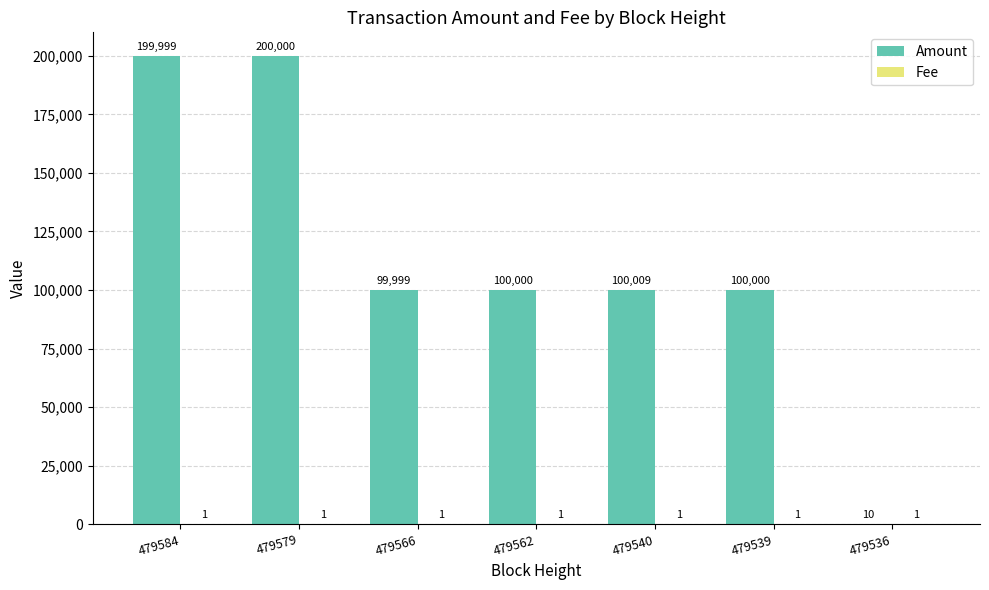

At which category is the sum across all series the highest?

479579